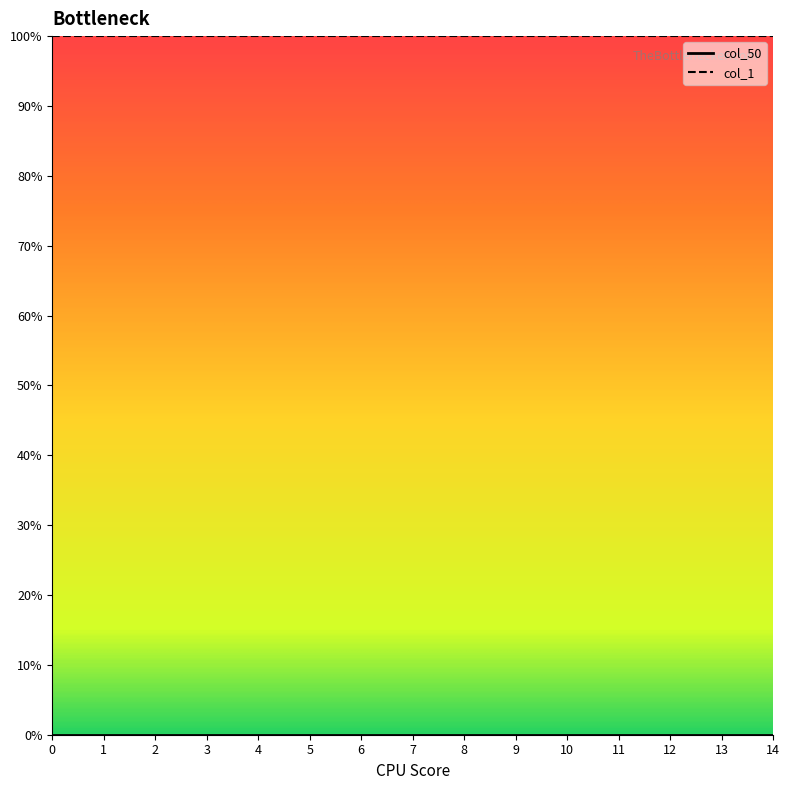

What is the value of the col_1 point at the 11th from the left?

1